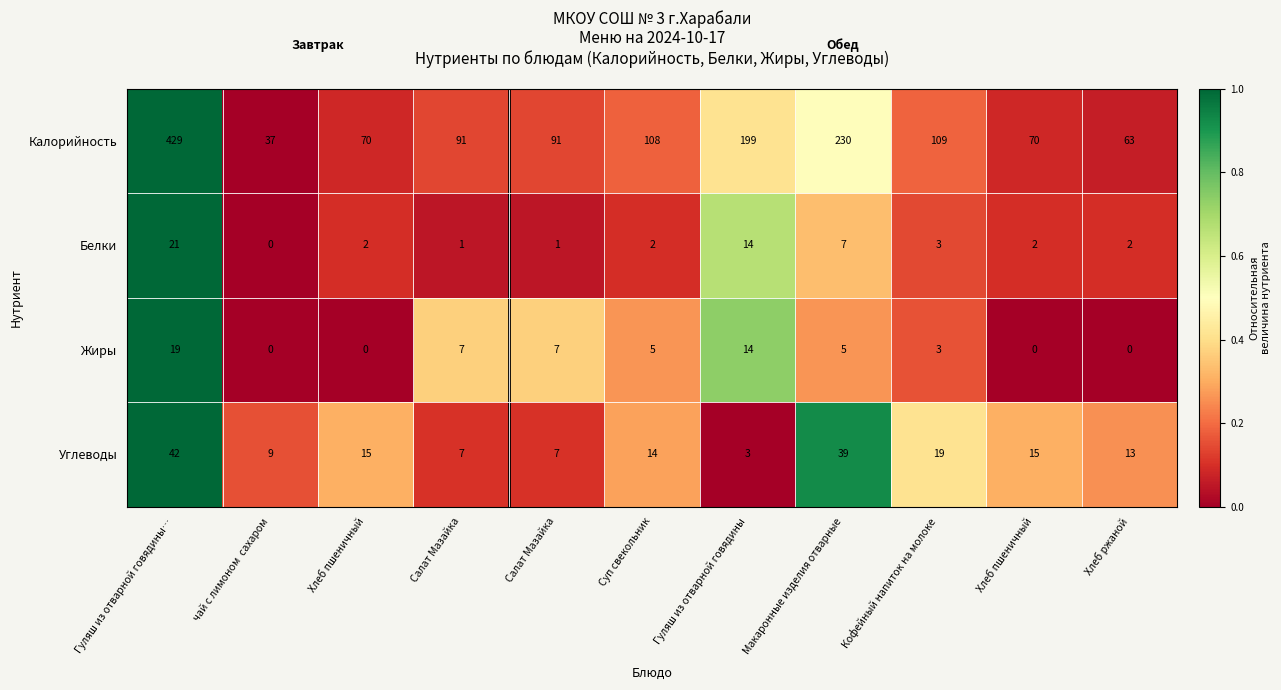

Which label corresponds to the smallest value in the chart?

чай с лимоном  сахаром